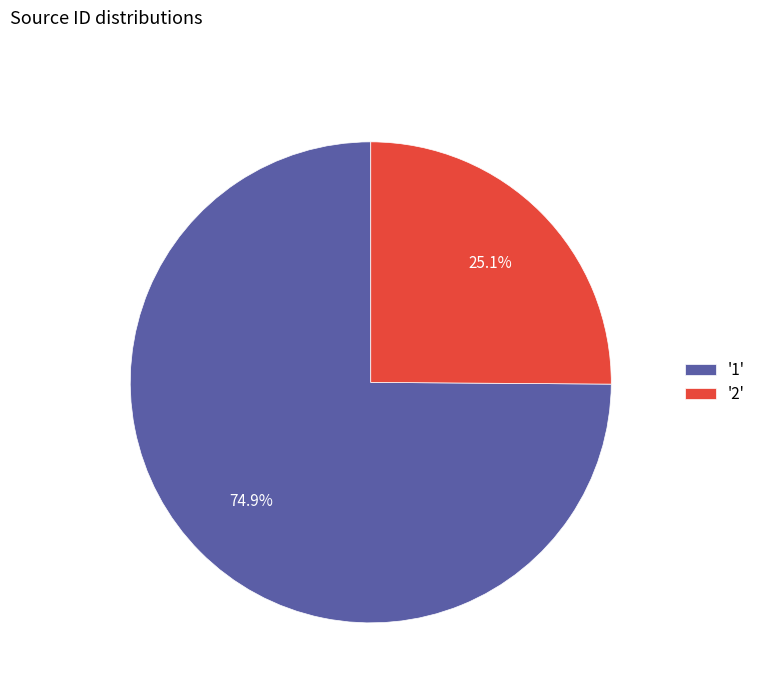

How many segments does this pie chart have?

2